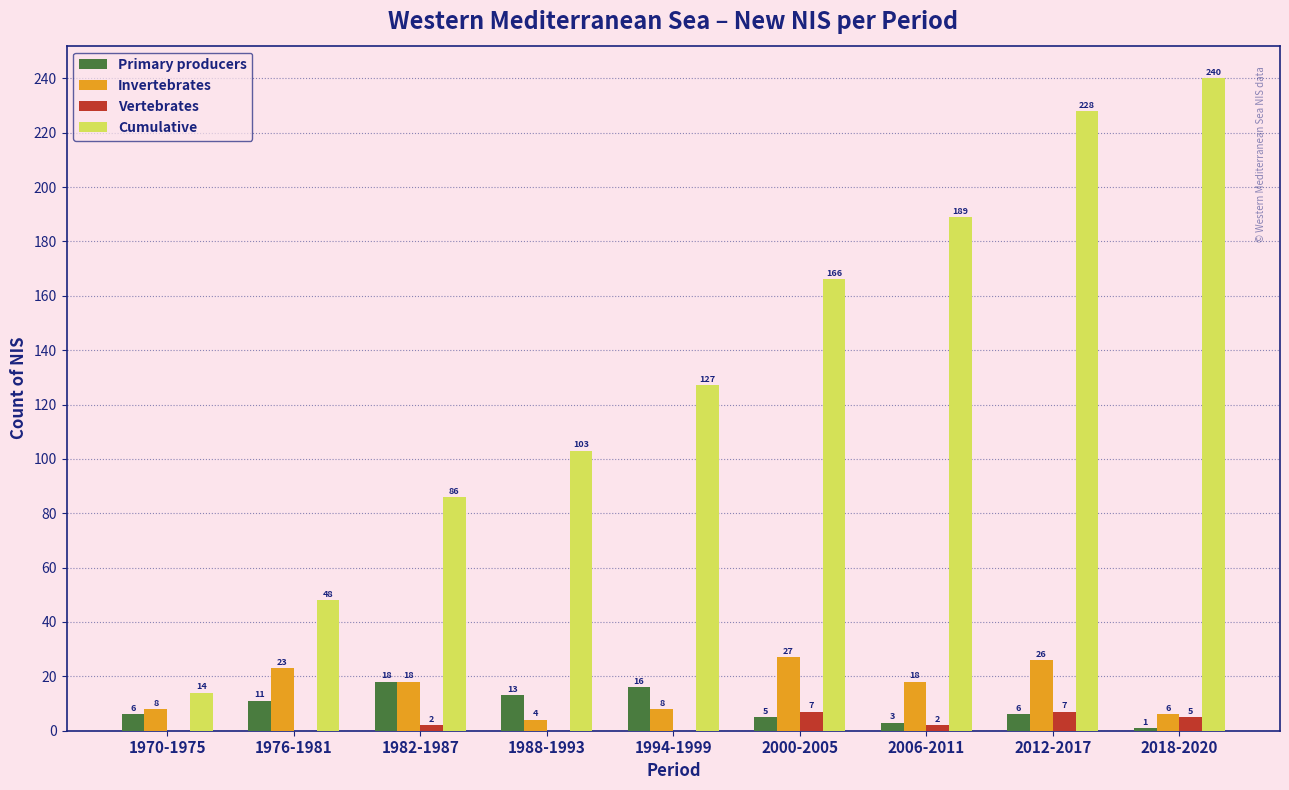

True or false: Cumulative has a value of 174 at 1994-1999.

False